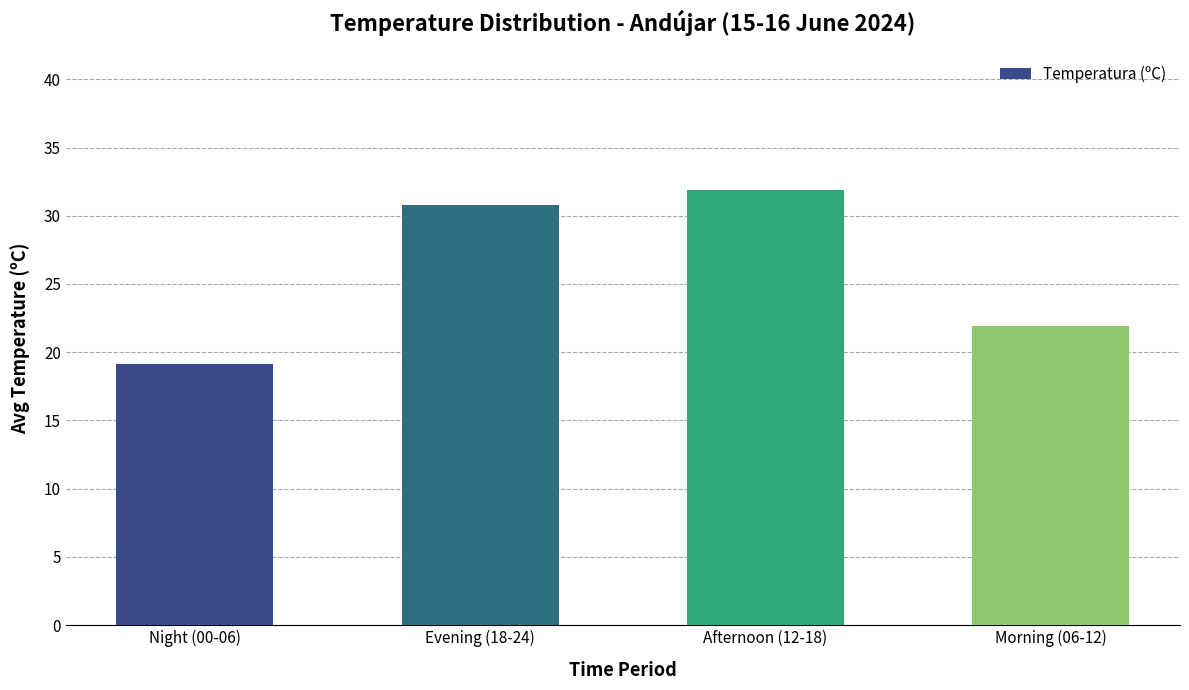

Are the bars horizontal?

No